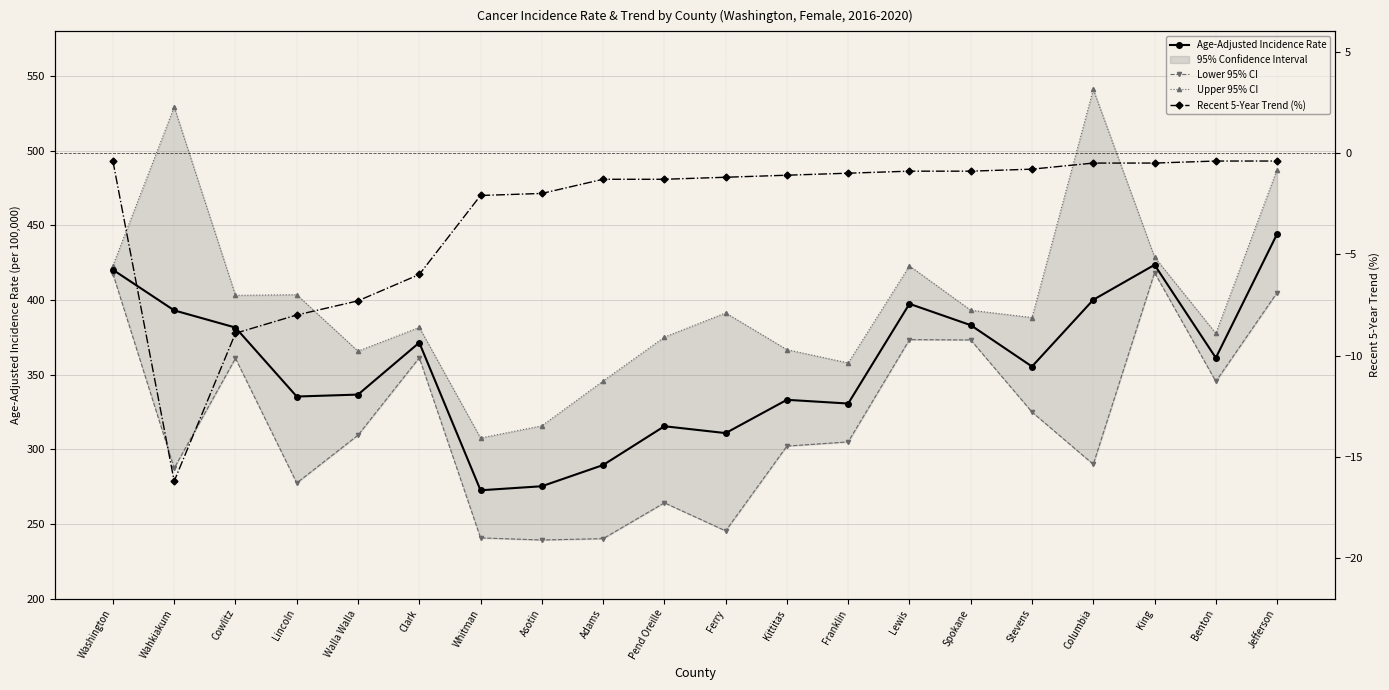

At which category does Upper 95% CI reach its first local valley?

Cowlitz